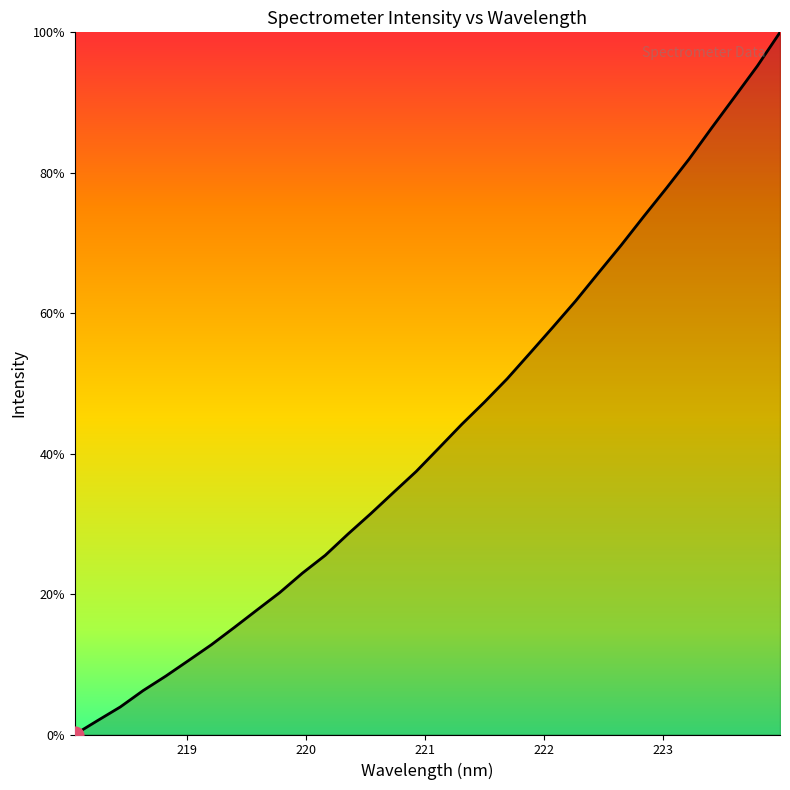

What is the maximum value shown in the chart?

100.0